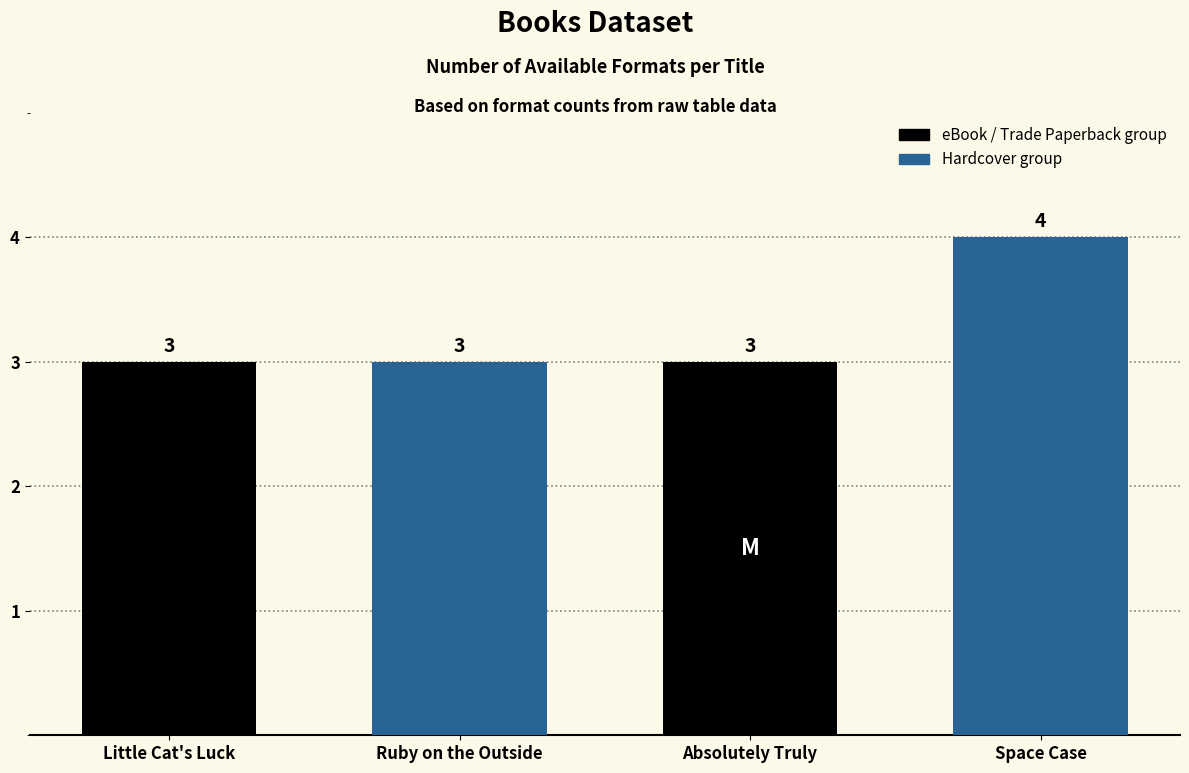

Reading right to left, what are all the values shown in this chart?

Space Case=4	Absolutely Truly=3	Ruby on the Outside=3	Little Cat's Luck=3